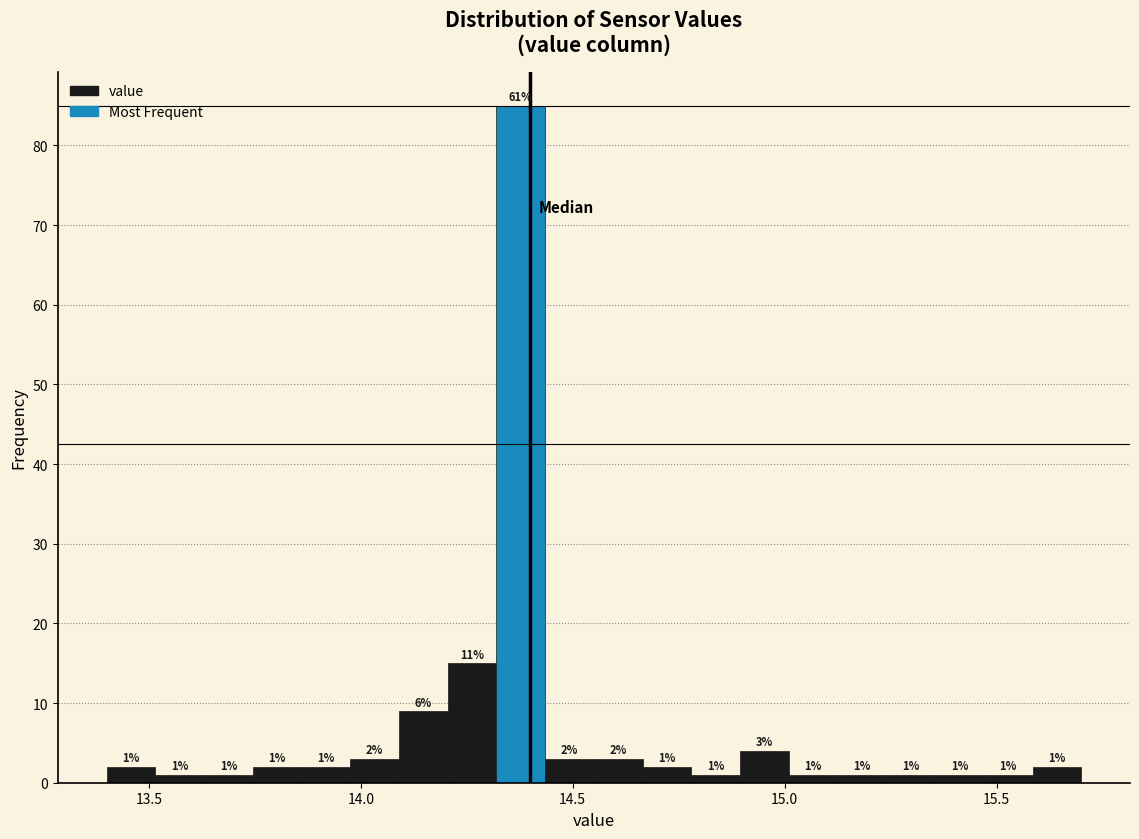

Read against the x-axis, roughly where is the centre of the tallest bar?

14.40